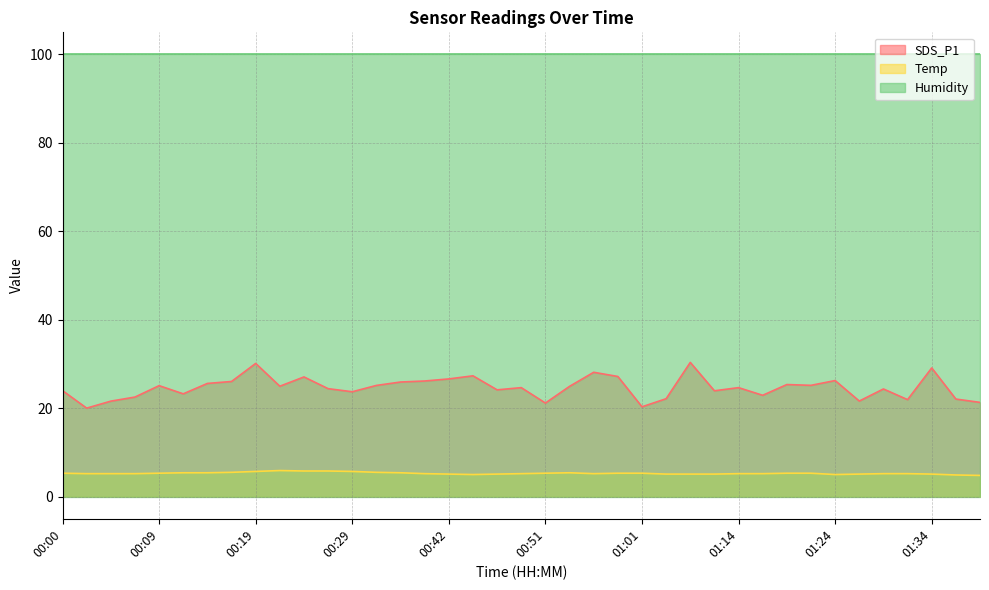

Which series has the largest range (max minus min)?

SDS_P1